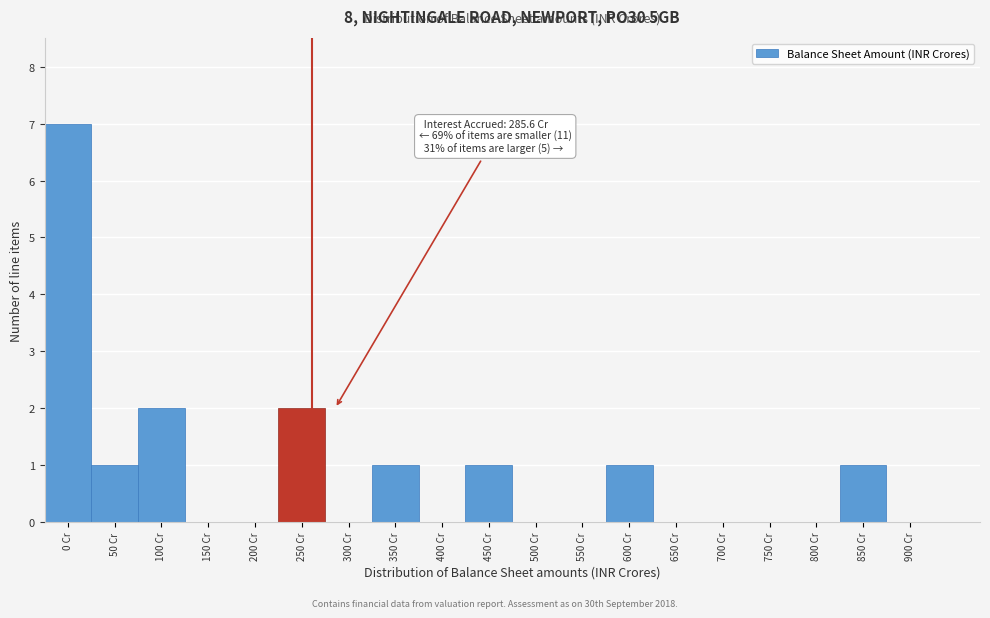

Reading left to right, extract all data points from this chart.

0 Cr=7	50 Cr=1	100 Cr=2	150 Cr=0	200 Cr=0	250 Cr=2	300 Cr=0	350 Cr=1	400 Cr=0	450 Cr=1	500 Cr=0	550 Cr=0	600 Cr=1	650 Cr=0	700 Cr=0	750 Cr=0	800 Cr=0	850 Cr=1	900 Cr=0